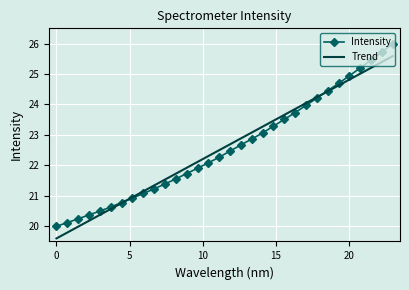

Reading left to right, transcribe all the data shown in this chart.

Intensity: 20.0	20.1	20.2	20.4	20.5	20.6	20.8	20.9	21.1	21.2	21.4	21.6	21.7	21.9	22.1	22.3	22.5	22.7	22.9	23.1	23.3	23.5	23.7	24.0	24.2	24.4	24.7	24.9	25.2	25.5	25.7	26.0
Trend: 19.6	19.8	20.0	20.2	20.4	20.6	20.8	21.0	21.1	21.3	21.5	21.7	21.9	22.1	22.3	22.5	22.7	22.9	23.1	23.3	23.5	23.7	23.9	24.0	24.2	24.4	24.6	24.8	25.0	25.2	25.4	25.6